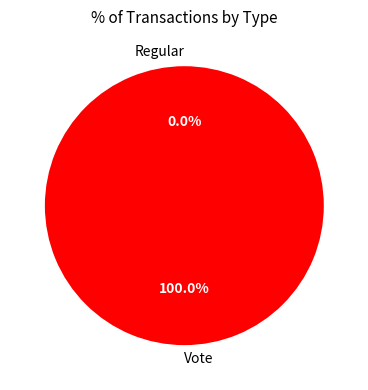

The Regular slice represents 9% of the pie. True or false?

False